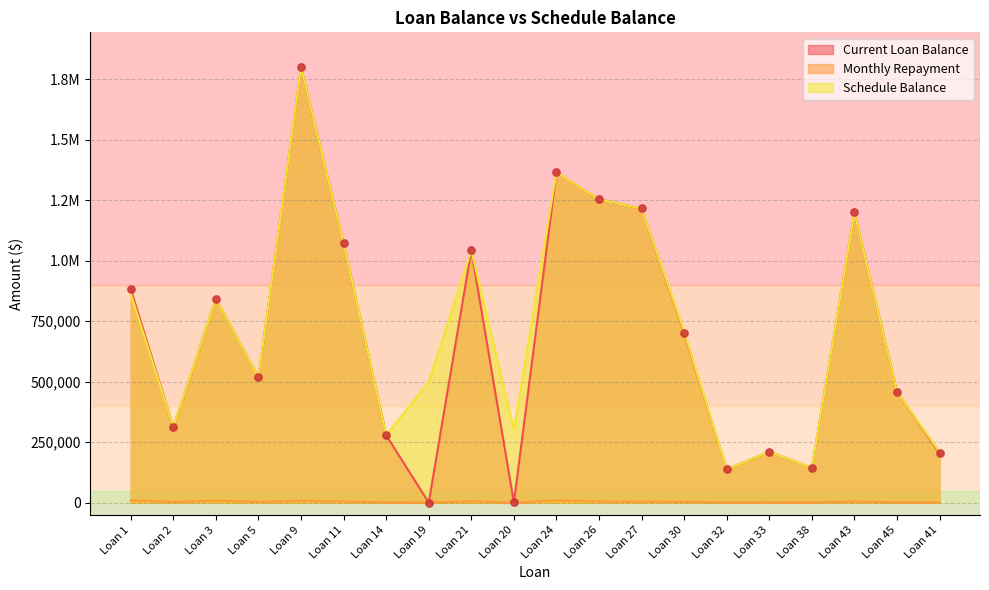

Which series contains the lowest Y value?

Monthly Repayment